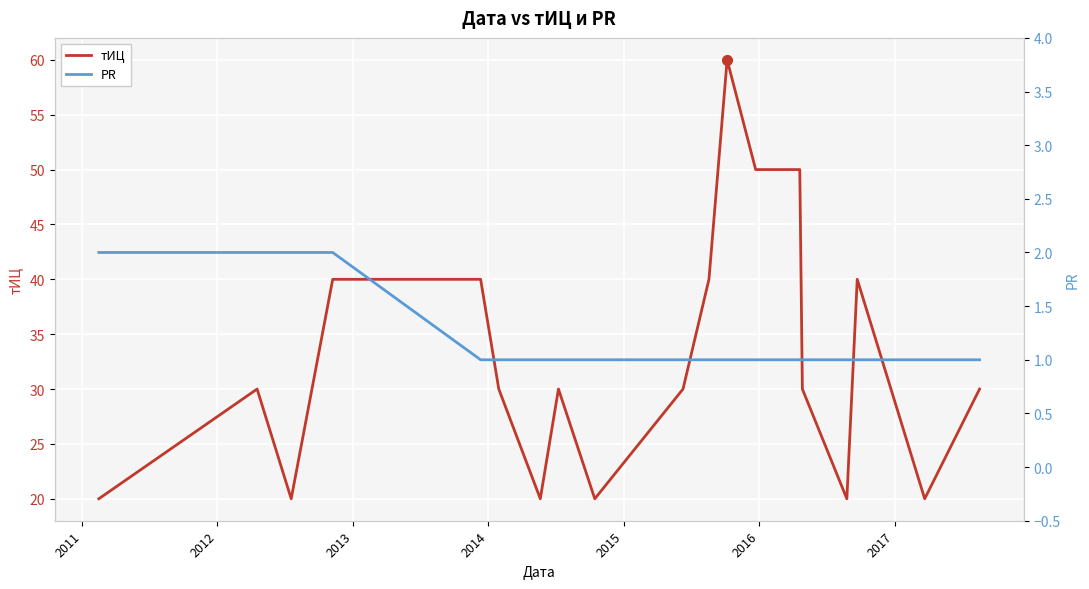

How many lines are shown in the chart?

2